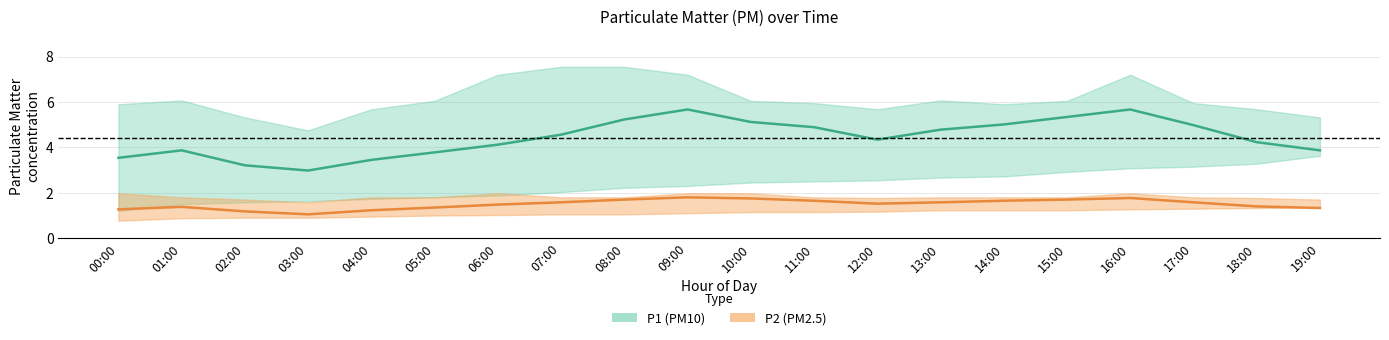

At 10:00, list the series in order from largest to smallest.

P1 (PM10) mean, P2 (PM2.5) mean